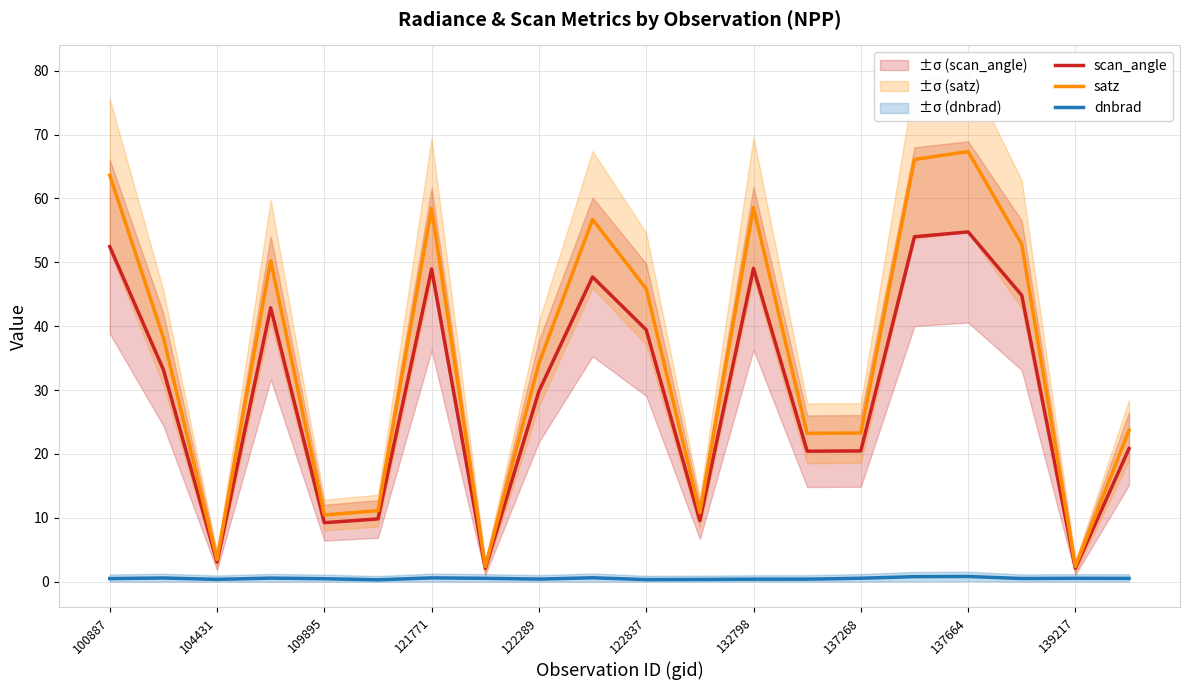

True or false: scan_angle and satz intersect in this chart.

False